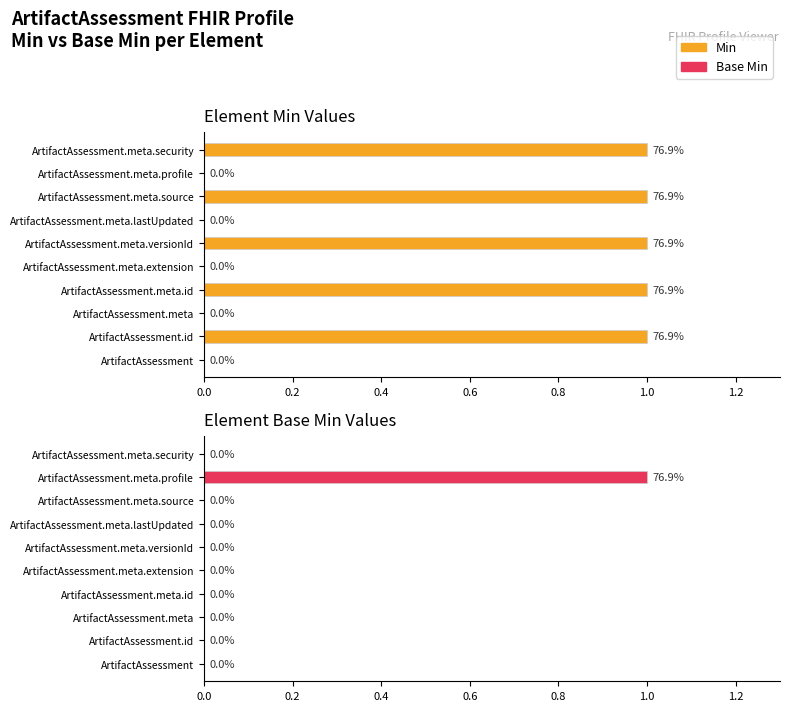

How many series are shown in this chart?

2